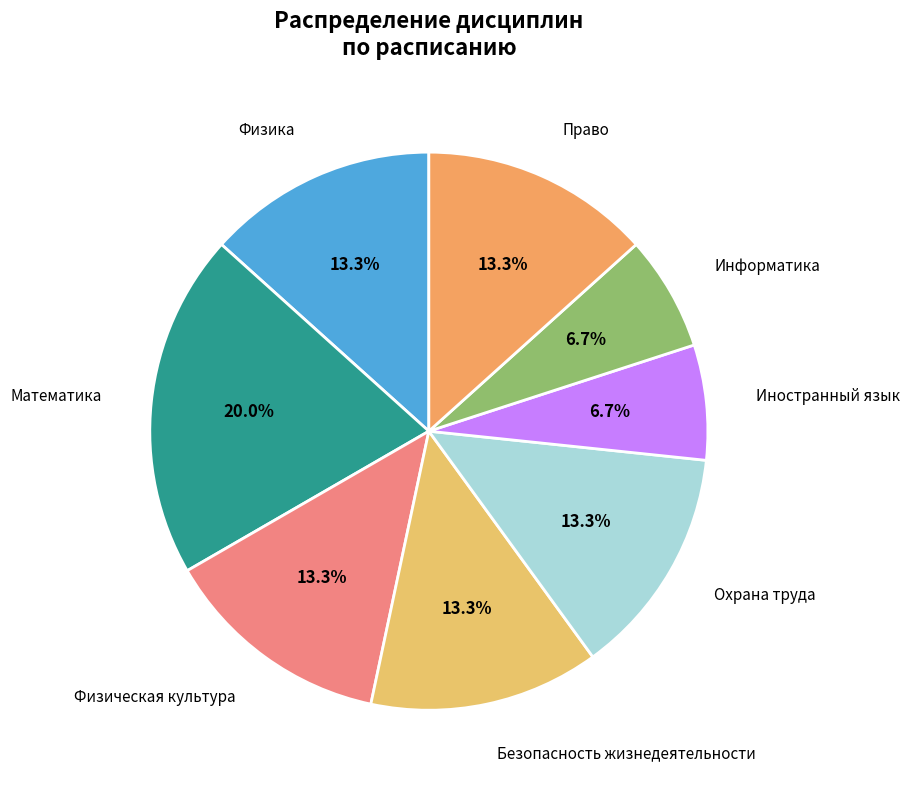

To the nearest percent, what is the combined percentage of Математика and Право?

33%